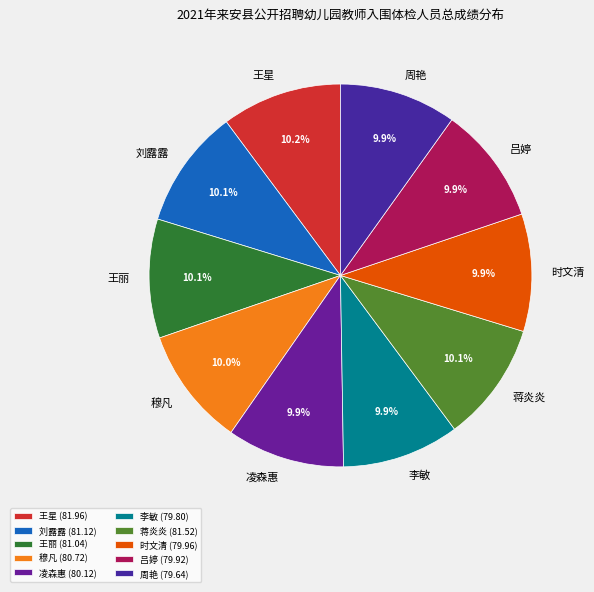

The 王丽 slice represents 10% of the pie. True or false?

True